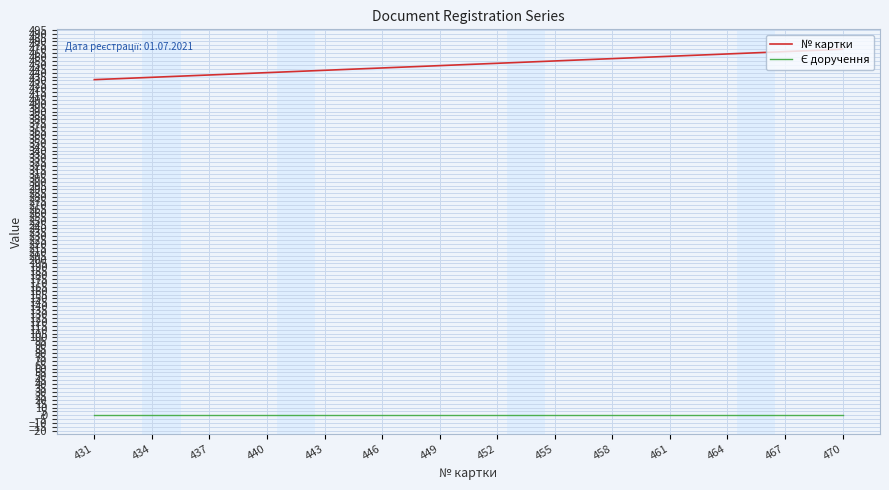

Is it true that № картки equals 446 at 446?

True